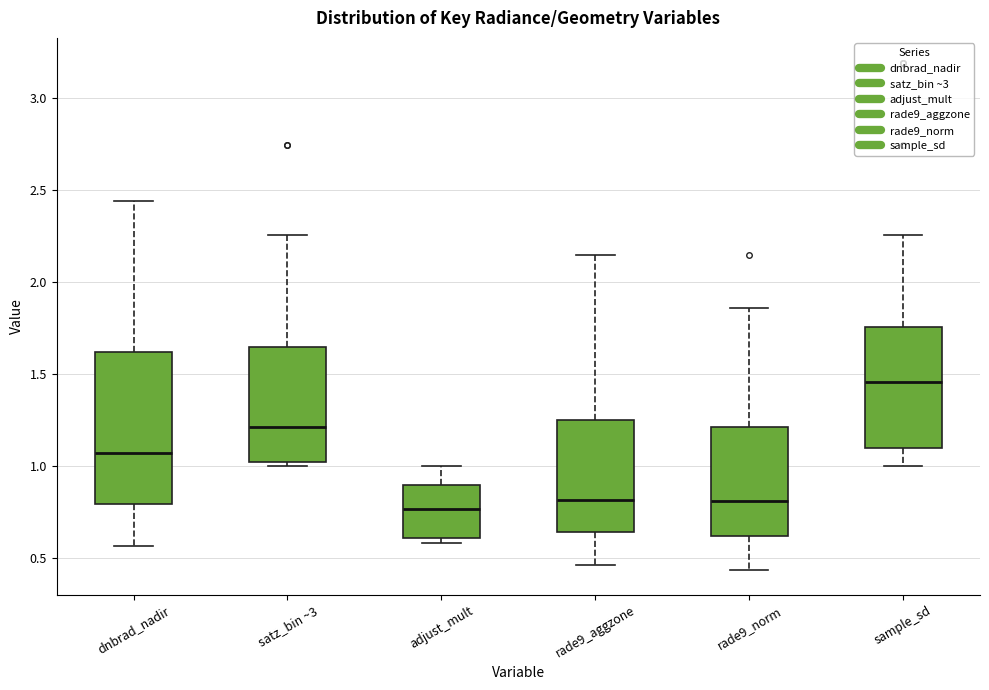

Which box's median line is the highest?

sample_sd